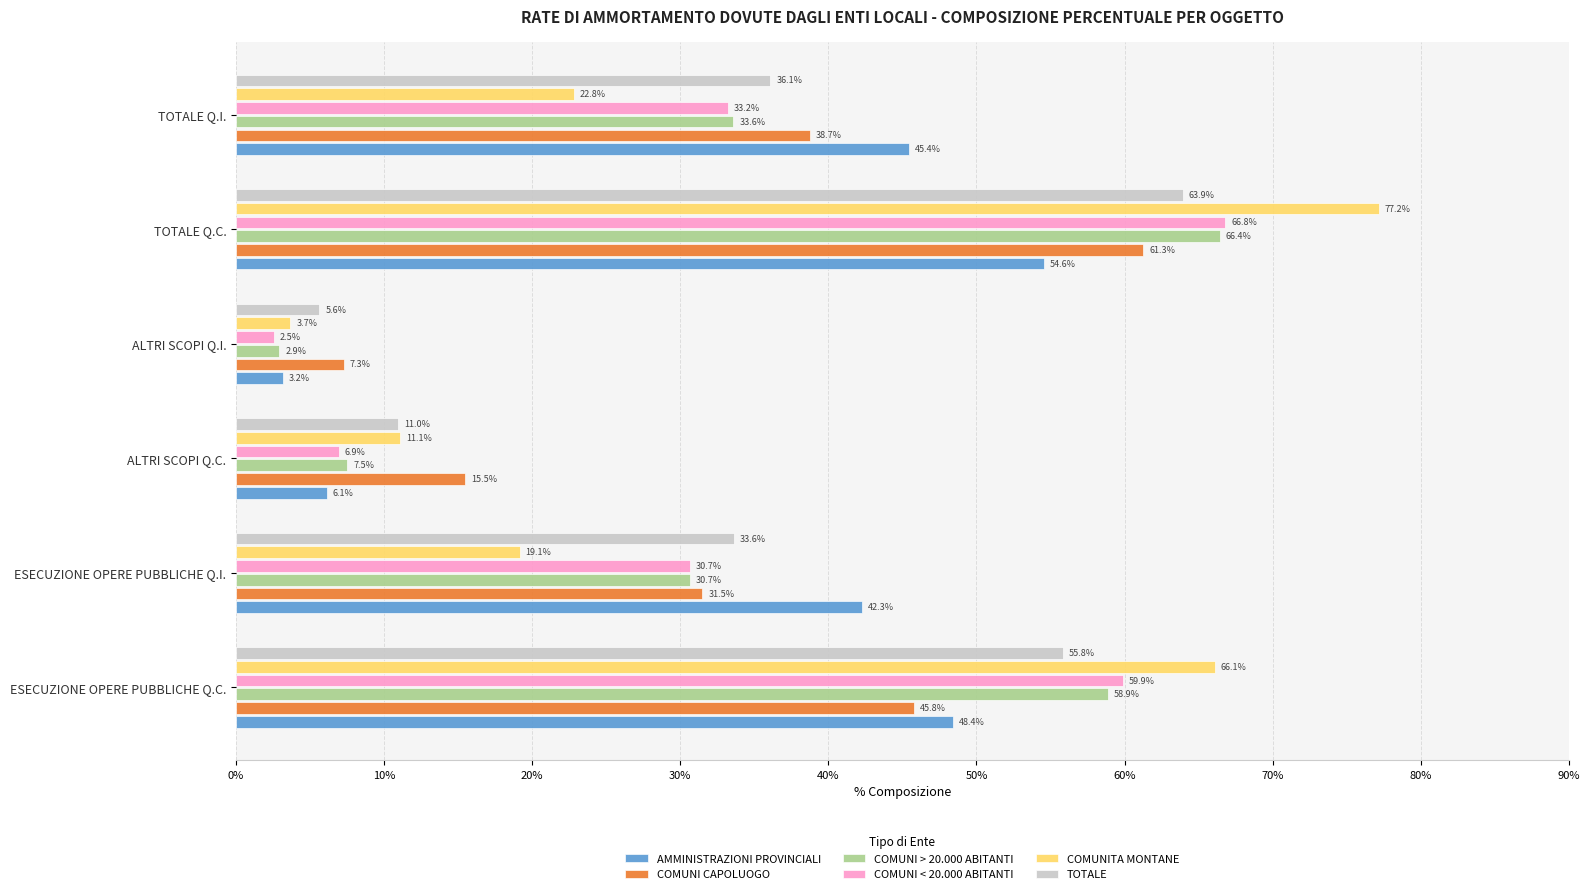

Count the number of data series in this chart.

6